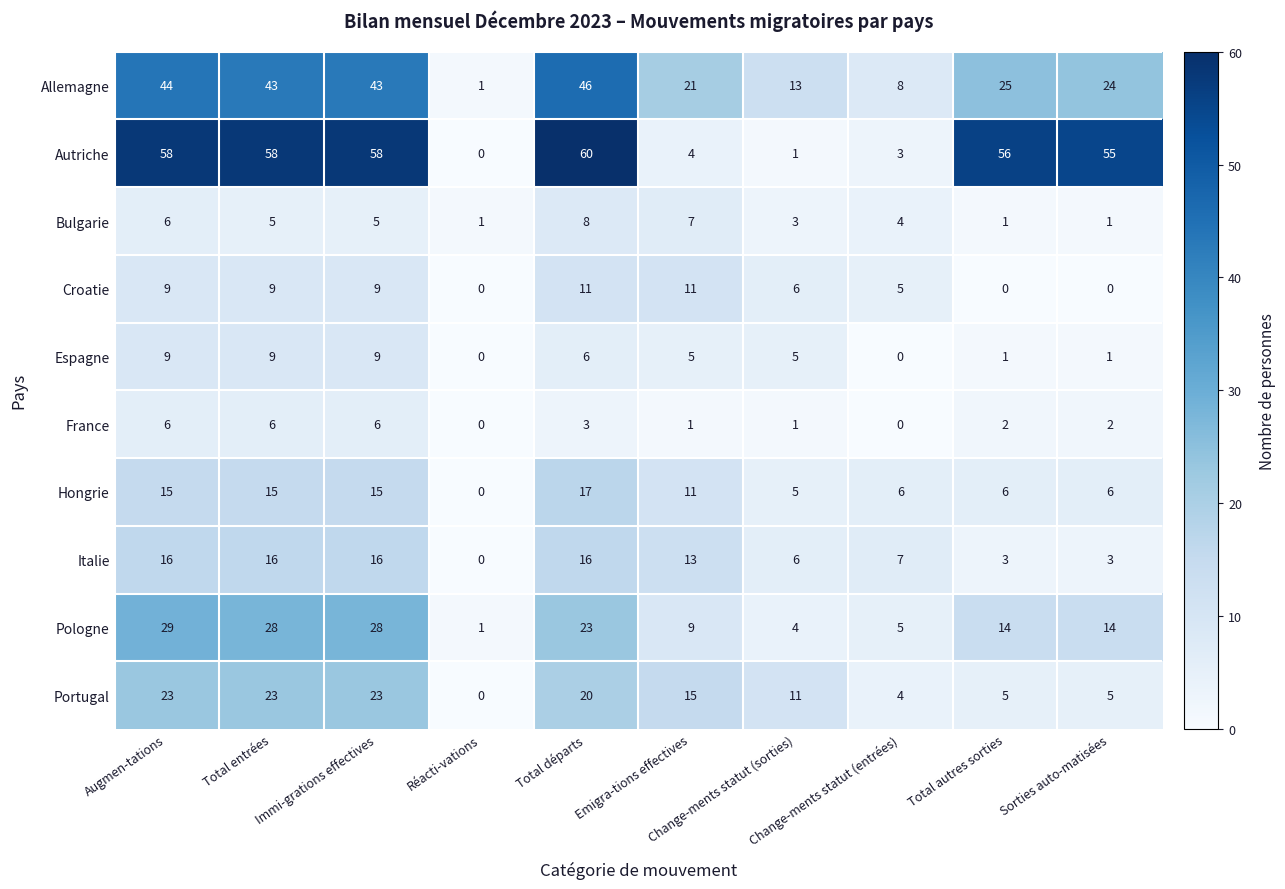

Which series has the largest total across all categories?

Autriche